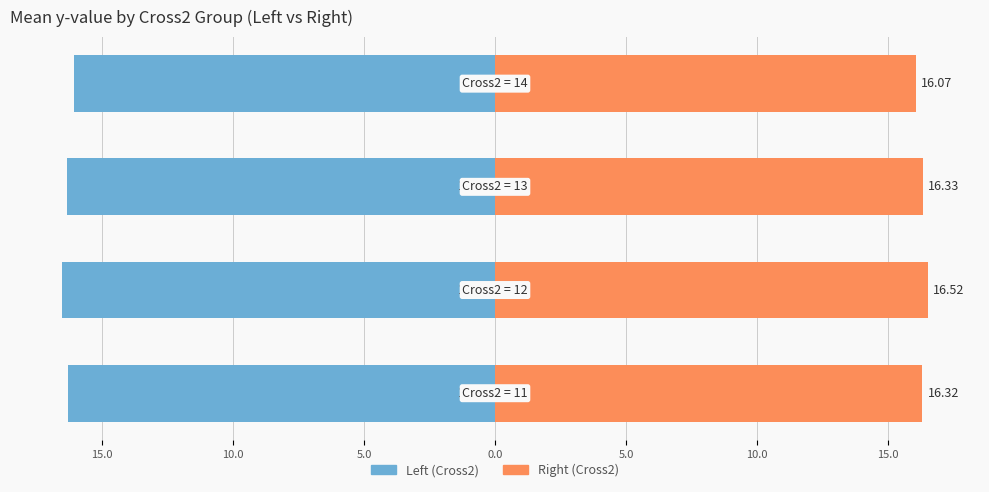

How many data points does each series have?

4